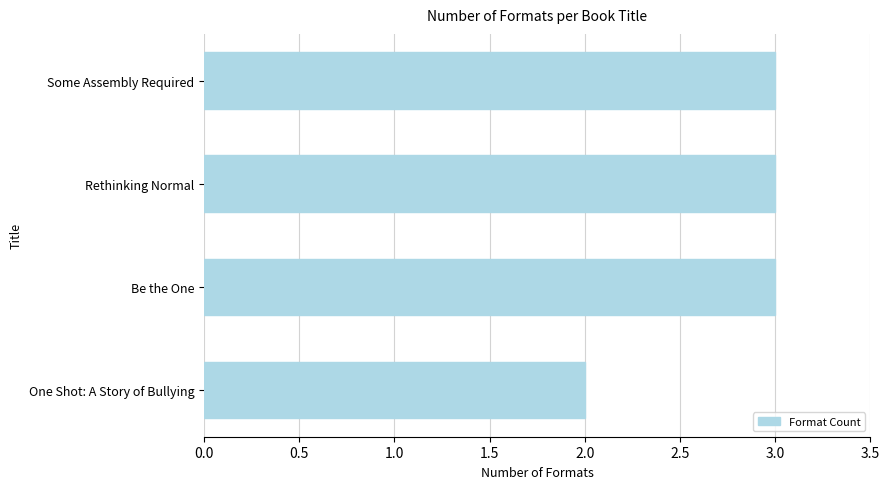

The chart shows a value of 3 at Be the One. True or false?

True